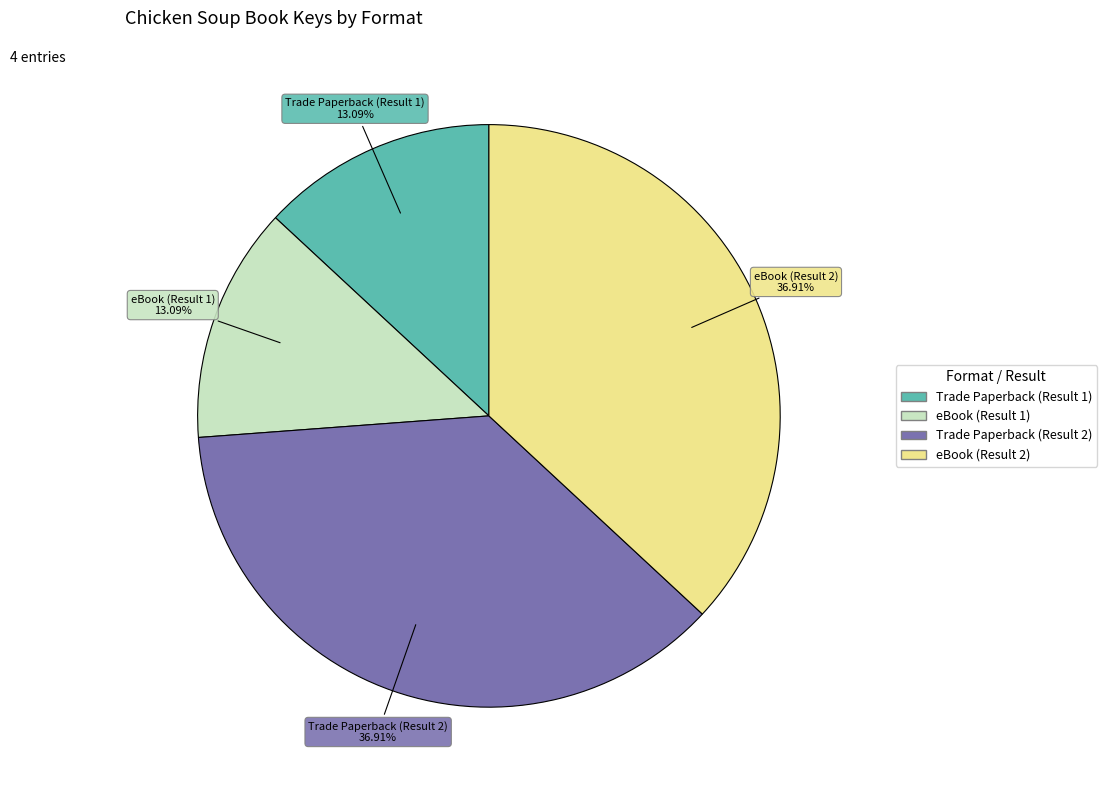

How many slices are in this pie chart?

4